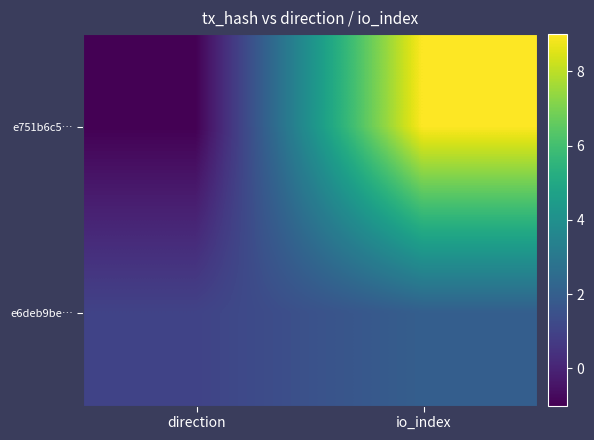

Which series has the largest range (max minus min)?

e751b6c5…